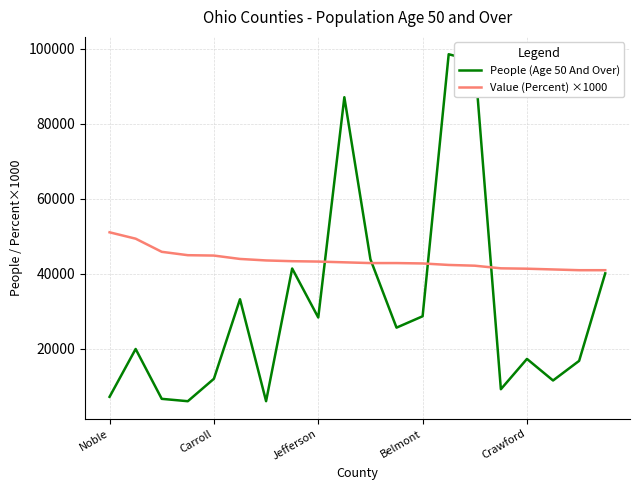

Which series has the widest spread of values?

People (Age 50 And Over)